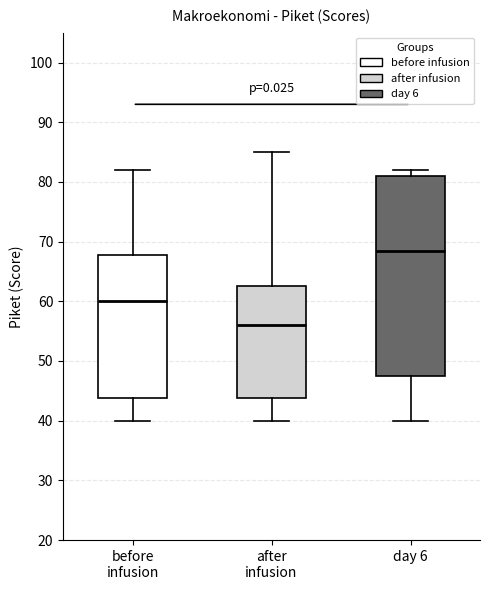

Which box has the highest median line?

day 6